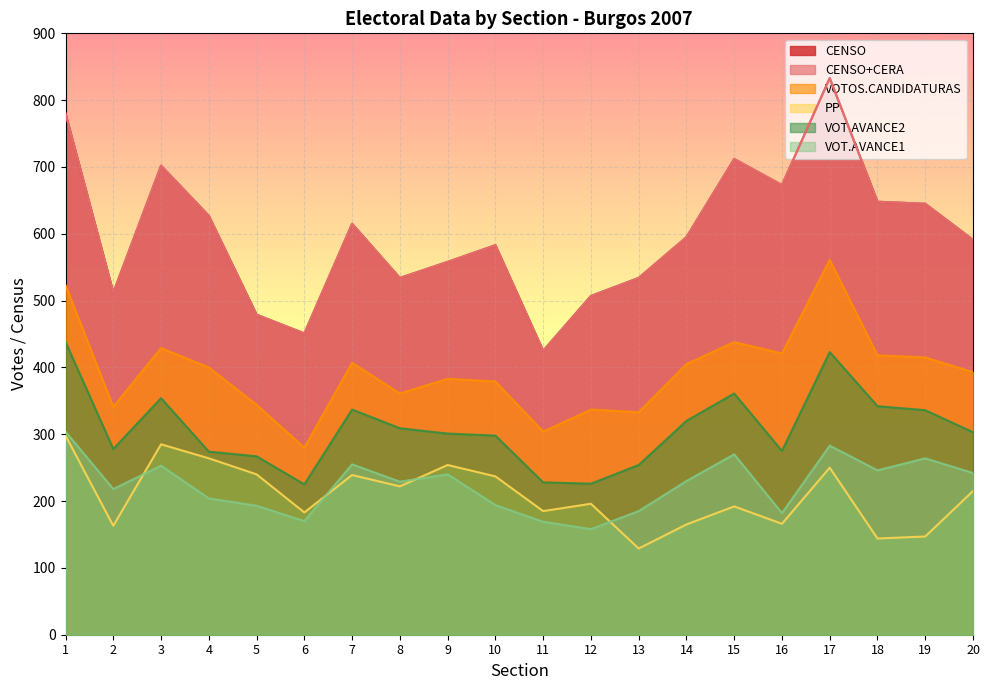

Reading left to right, transcribe all the data shown in this chart.

CENSO: 1=780	2=512	3=702	4=627	5=479	6=451	7=615	8=534	9=558	10=583	11=425	12=507	13=534	14=595	15=712	16=673	17=833	18=648	19=645	20=591
CENSO+CERA: 1=780	2=512	3=702	4=627	5=479	6=451	7=615	8=534	9=558	10=583	11=425	12=507	13=534	14=595	15=712	16=673	17=833	18=648	19=645	20=591
VOTOS.CANDIDATURAS: 1=523	2=341	3=429	4=400	5=344	6=280	7=407	8=361	9=383	10=379	11=304	12=337	13=333	14=405	15=438	16=421	17=561	18=418	19=415	20=393
PP: 1=298	2=163	3=285	4=264	5=240	6=183	7=239	8=222	9=254	10=237	11=185	12=196	13=129	14=165	15=192	16=166	17=250	18=144	19=147	20=215
VOT.AVANCE2: 1=438	2=278	3=354	4=274	5=267	6=225	7=337	8=309	9=301	10=298	11=228	12=226	13=254	14=320	15=361	16=275	17=423	18=342	19=336	20=303
VOT.AVANCE1: 1=304	2=218	3=253	4=204	5=193	6=170	7=255	8=229	9=240	10=194	11=169	12=158	13=185	14=230	15=270	16=182	17=283	18=246	19=264	20=242